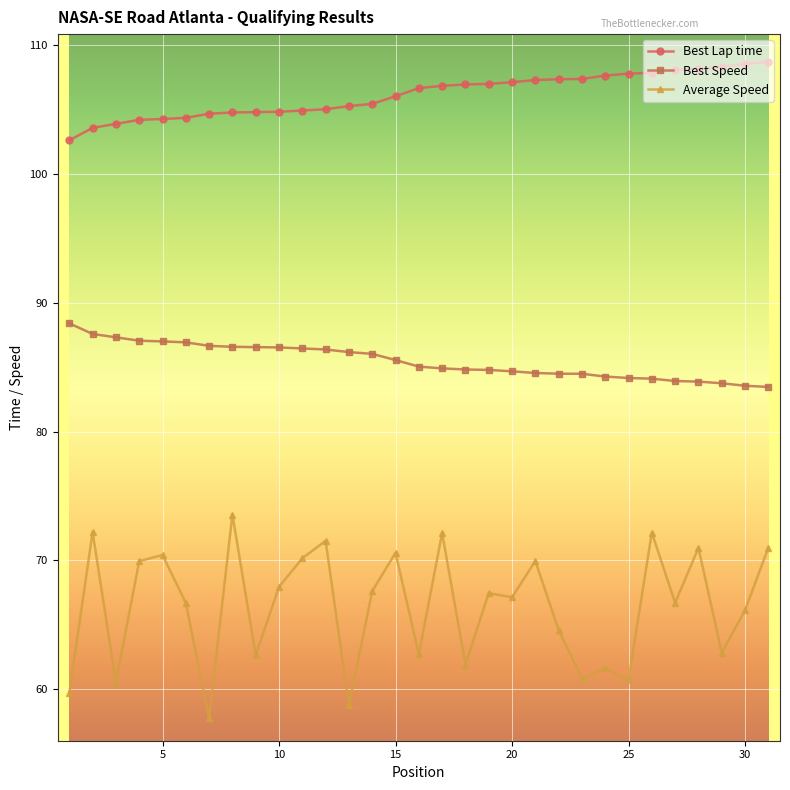

Which series has the largest range (max minus min)?

Average Speed